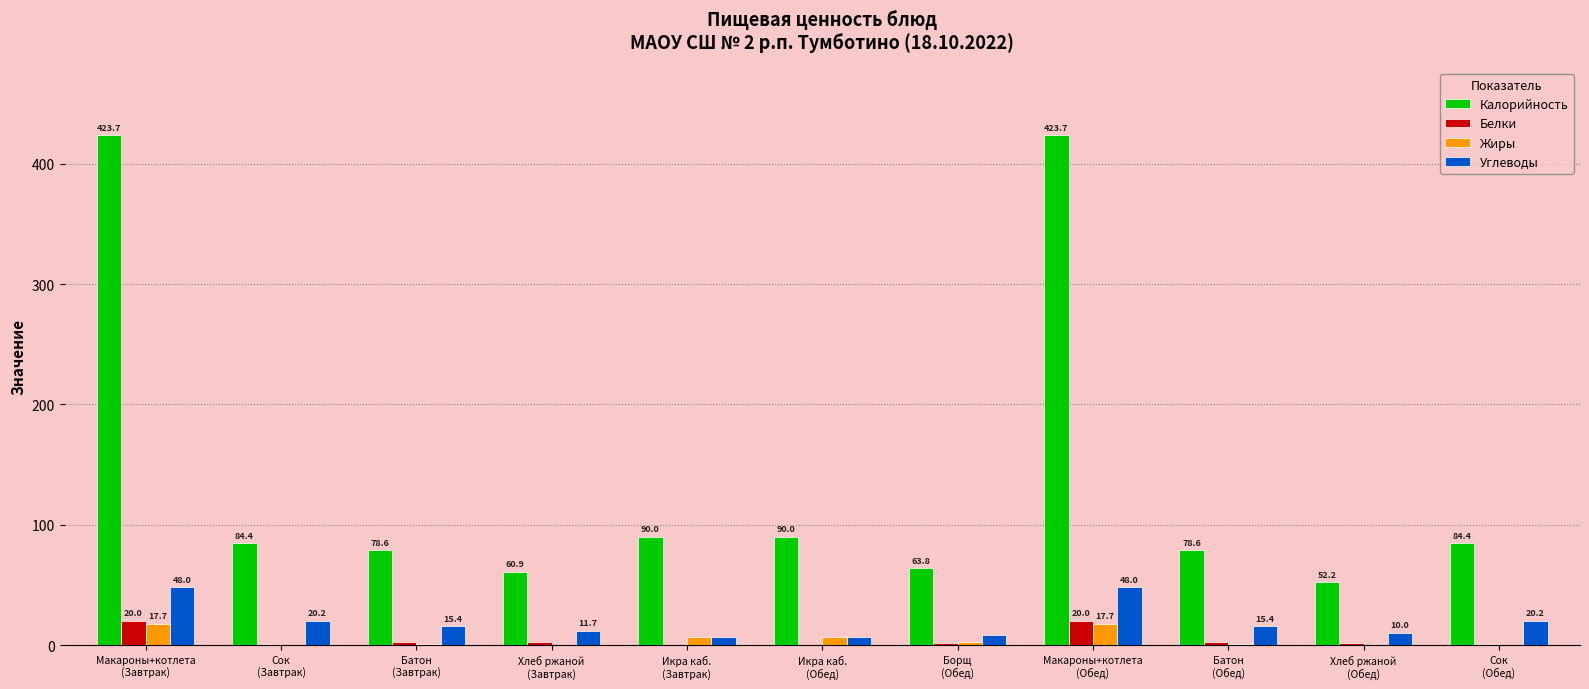

What is the maximum value shown in the chart?

423.7